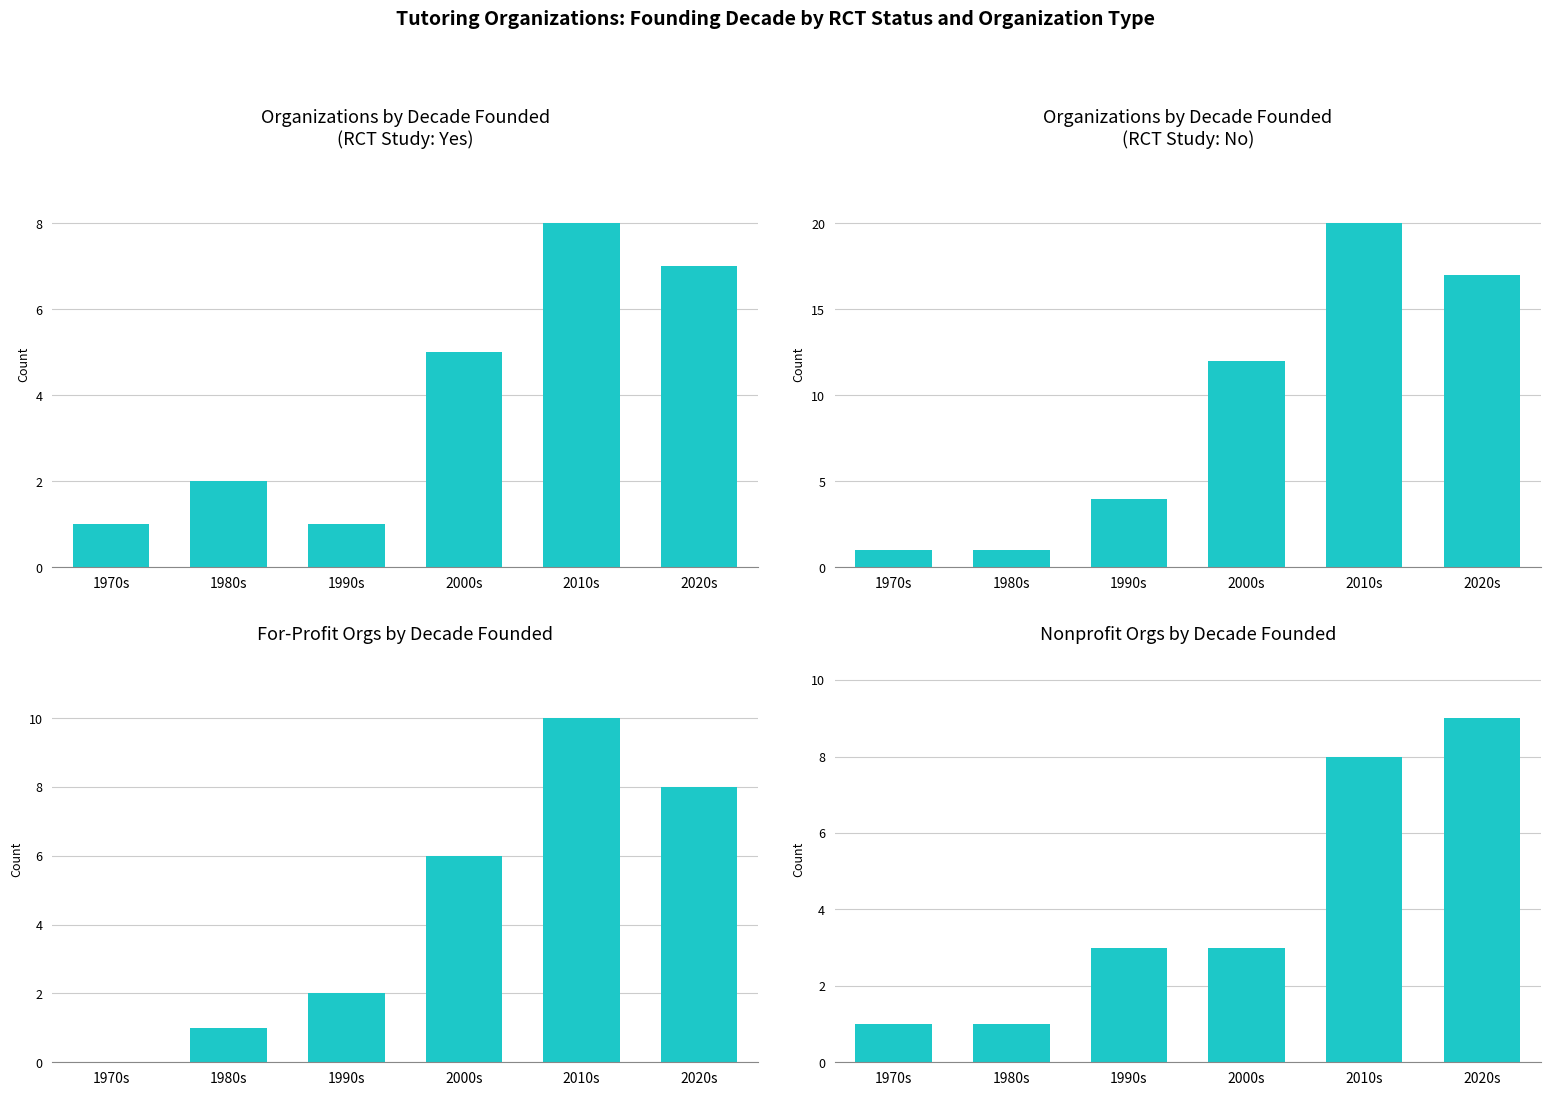

Between 2010s and 2020s, which is larger?

2010s